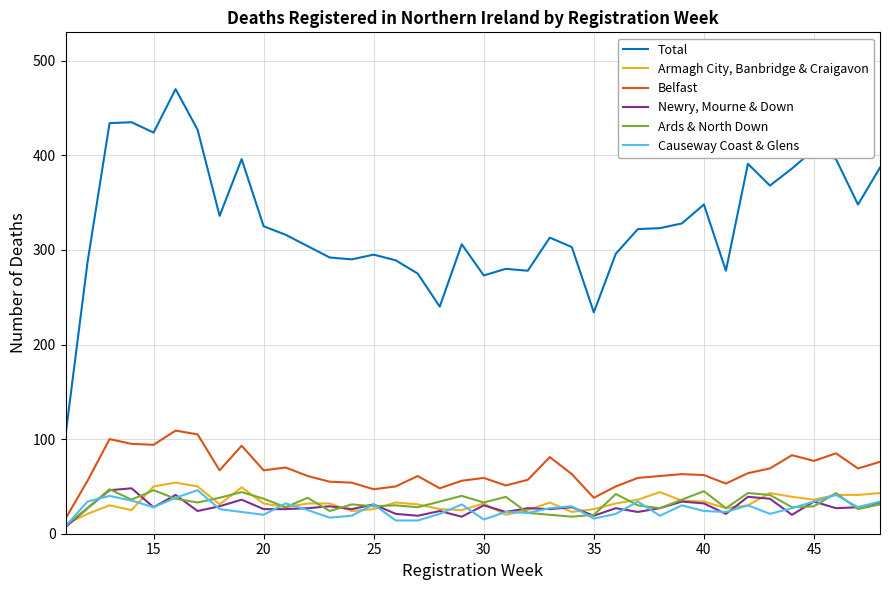

Which series has the widest spread of values?

Total